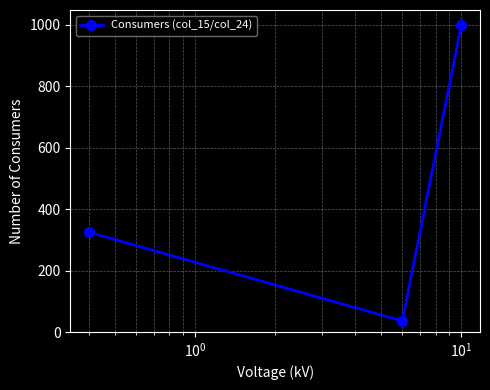

How many lines are shown in the chart?

1